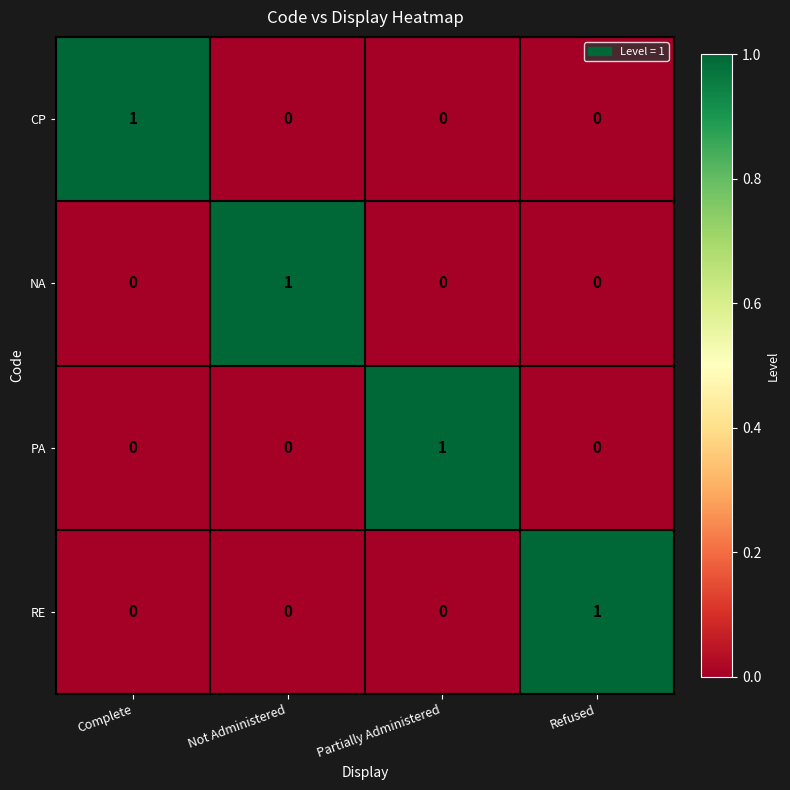

How many NA values are between 0 and 1?

4